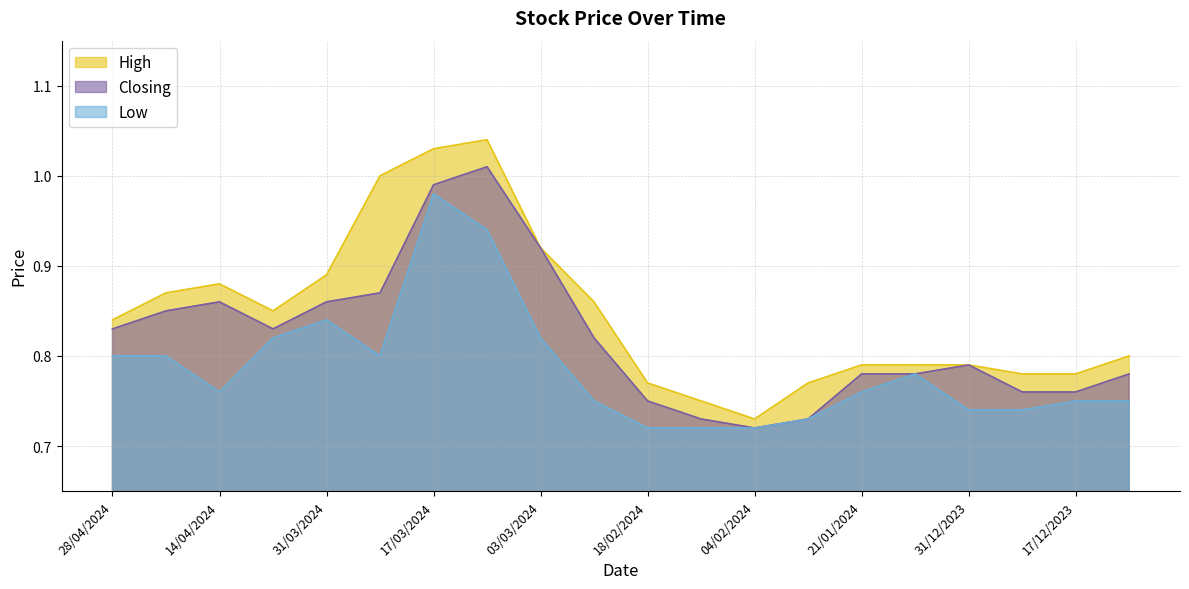

The Low series shows 1.1 at 03/03/2024. True or false?

False